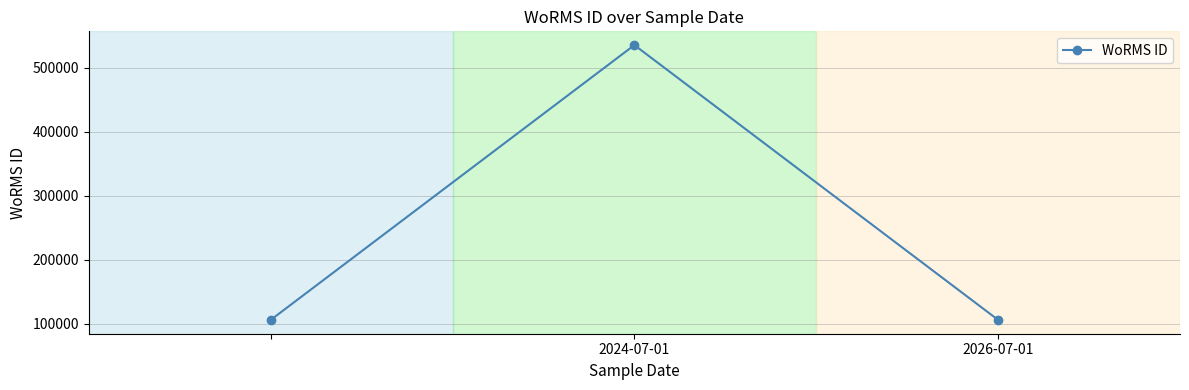

What is the average value?

249271